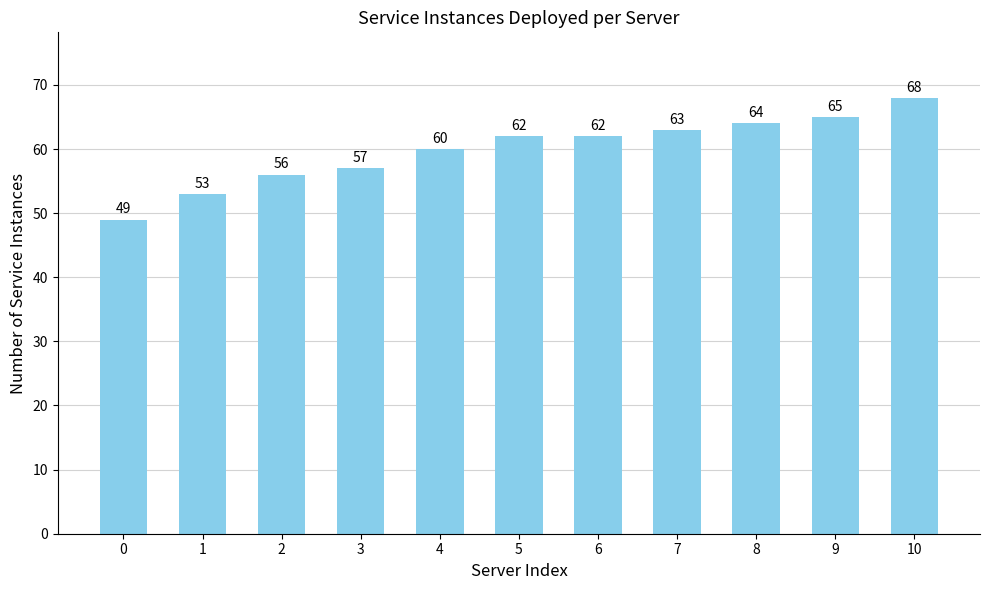

Reading right to left, what are all the values shown in this chart?

10=68	9=65	8=64	7=63	6=62	5=62	4=60	3=57	2=56	1=53	0=49